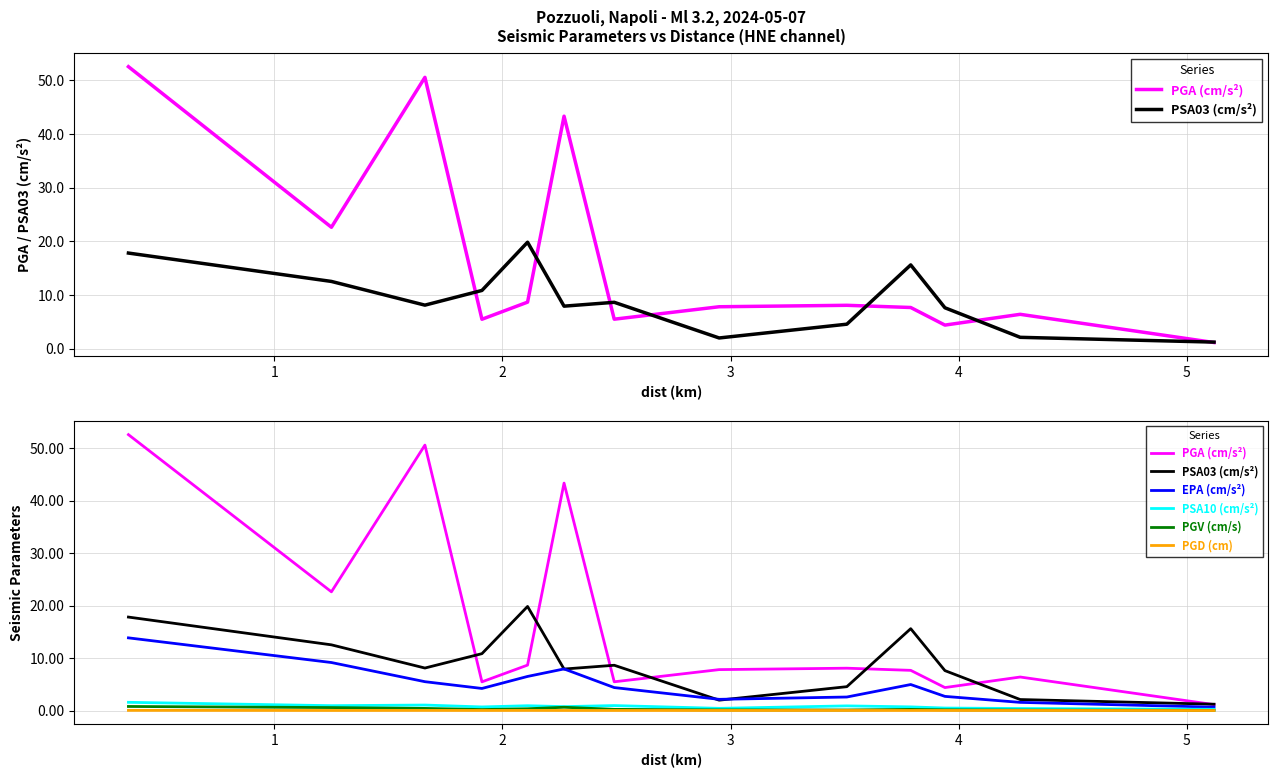

What is the value of the PSA10 (cm/s²) point at the 7th from the left?

0.9